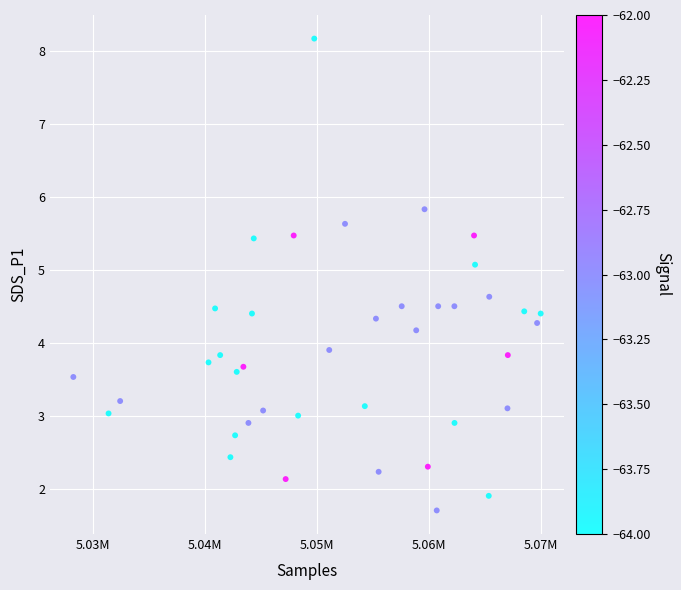

What is the range of X values (max minus min)?

41732.0